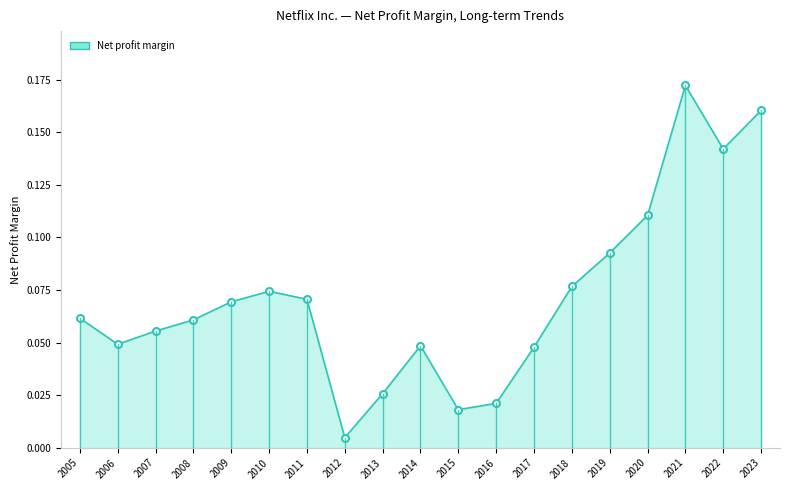

True or false: the data shows 0.0 at 2010.

False